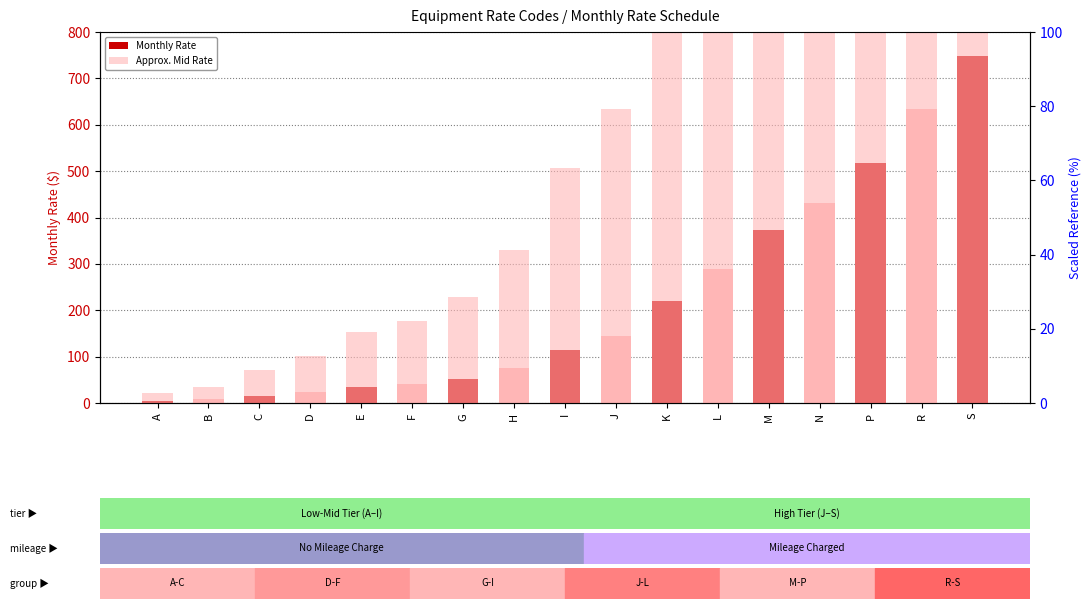

Is it true that Approx. Mid Rate equals 41.2 at H?

True